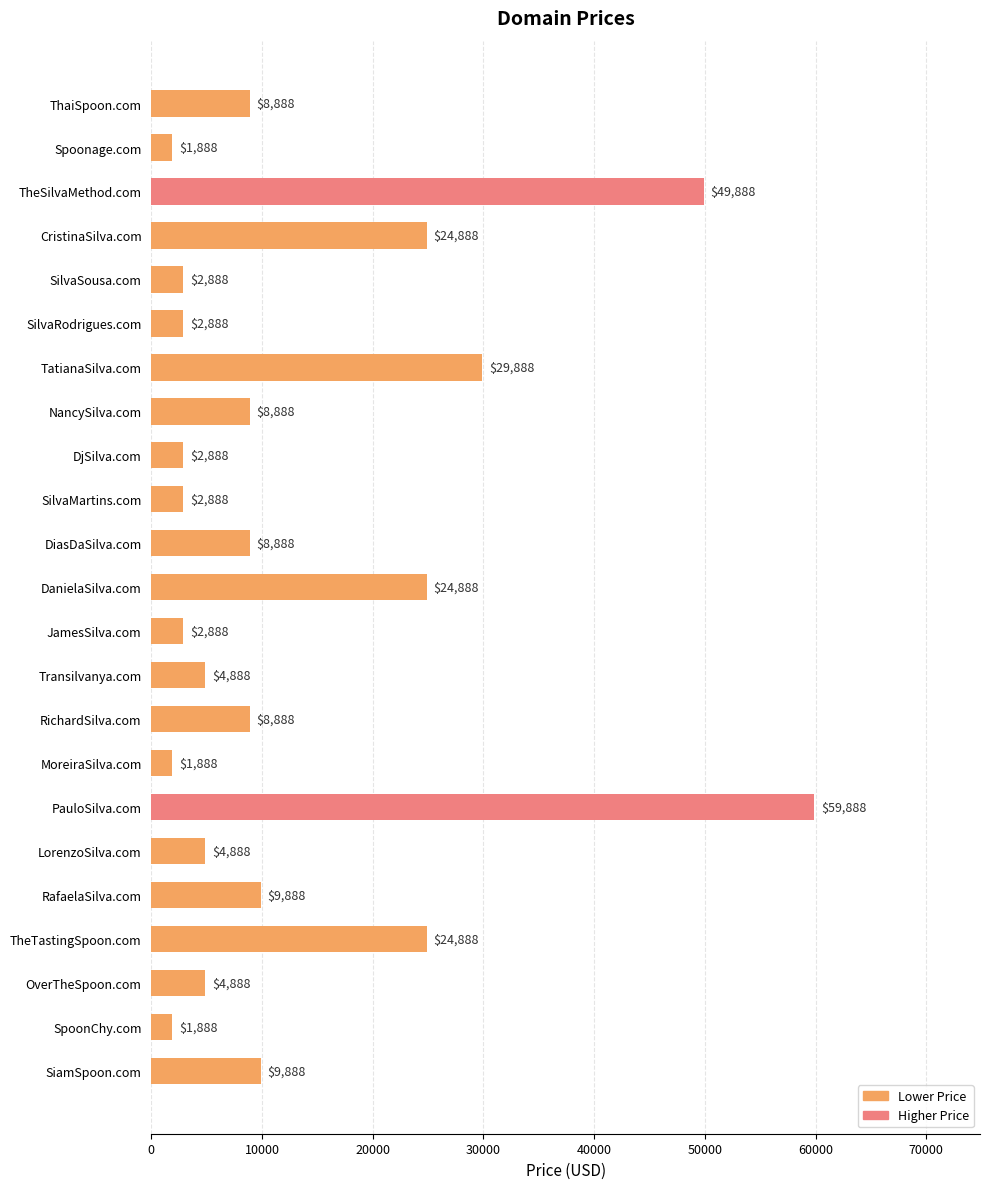

What is the maximum value shown in the chart?

59888